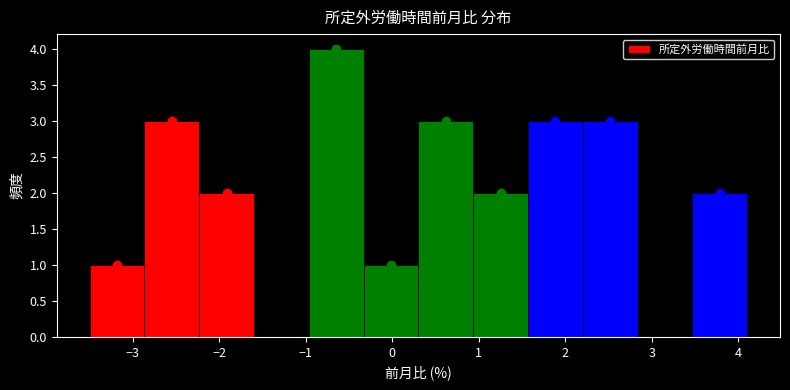

Over which range of the x-axis is the bar tallest?

-1.0 to -0.3